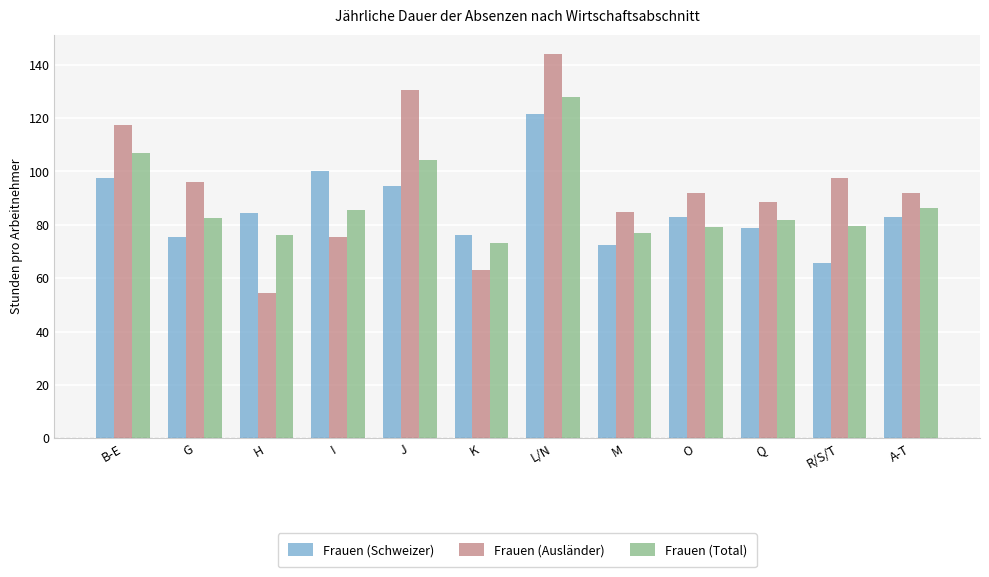

Which series changed the most between L/N and M?

Frauen (Ausländer)